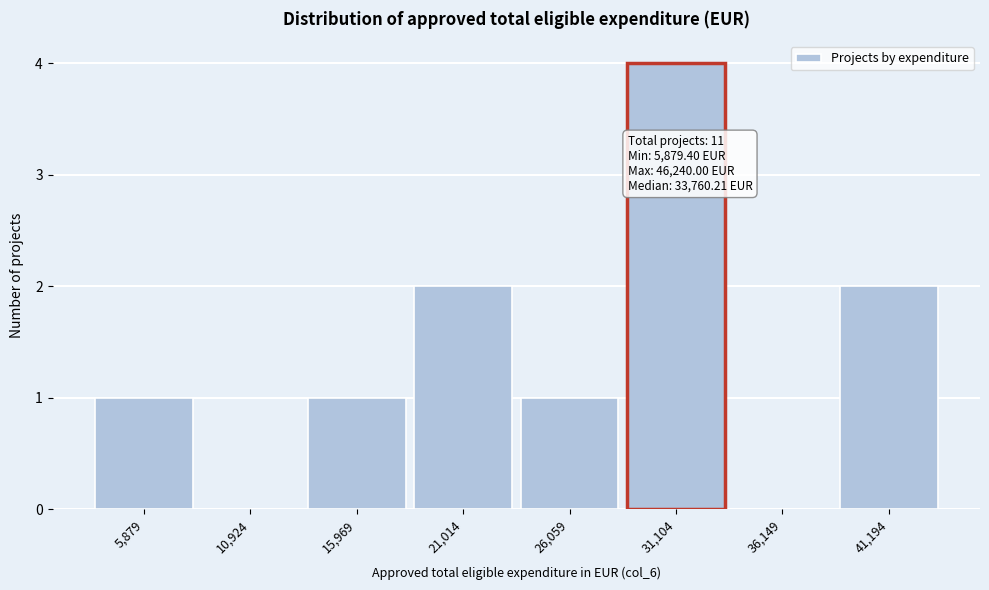

Reading left to right, extract all data points from this chart.

5,879=1	10,924=0	15,969=1	21,014=2	26,059=1	31,104=4	36,149=0	41,194=2